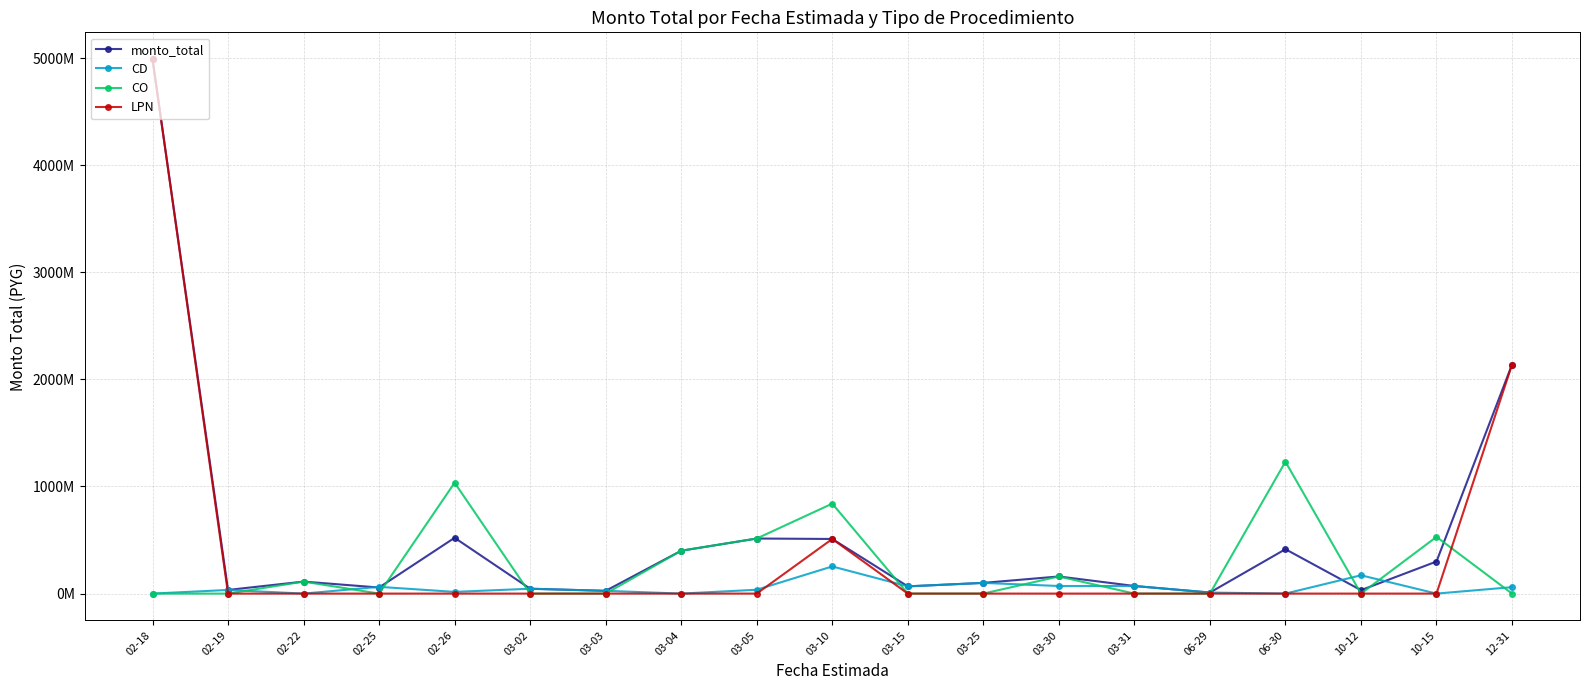

Reading left to right, list all the values displayed in this chart.

monto_total: 4990915110	34000000	112000000	56630500	521054850	45400000	25774000	400200000	514194570	510000000	67567150	99903400	159900000	71000000	9792000	414565000	31980000	299500000	2138564180
CD: 0	34000000	0	63011000	15948500	45400000	25774000	0	35950000	253566000	67567150	99903400	70840000	71000000	9792000	0	170980500	0	60000000
CO: 0	0	112000000	0	1035249420	0	0	400200000	514194570	839948906	0	0	159900000	0	0	1231449780	0	529500000	0
LPN: 4990915110	0	0	0	0	0	0	0	0	510000000	0	0	0	0	0	0	0	0	2138564180